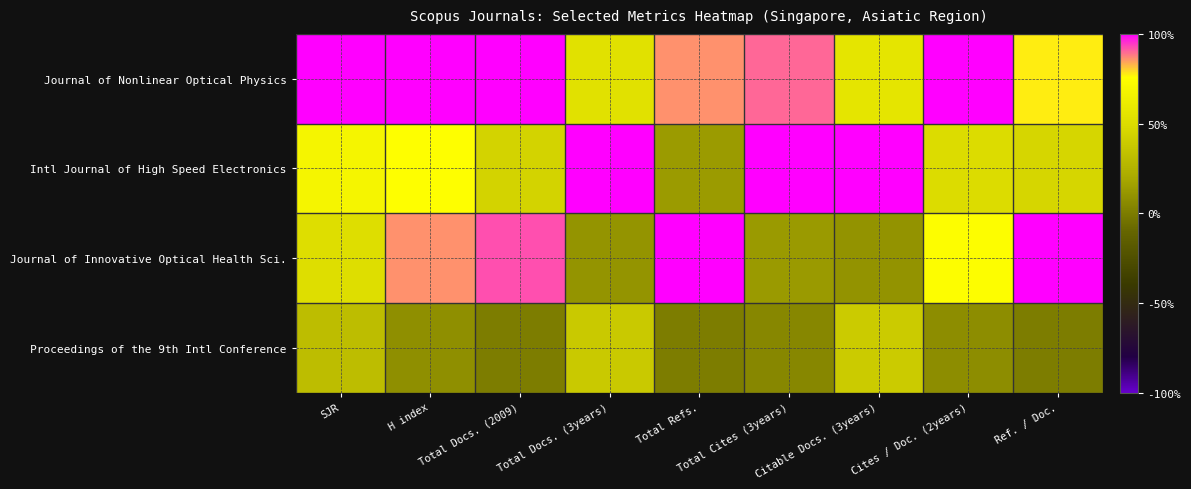

Rank the series at Citable Docs. (3years) from highest to lowest value.

Intl Journal of High Speed Electronics, Journal of Nonlinear Optical Physics, Proceedings of the 9th Intl Conference, Journal of Innovative Optical Health Sci.